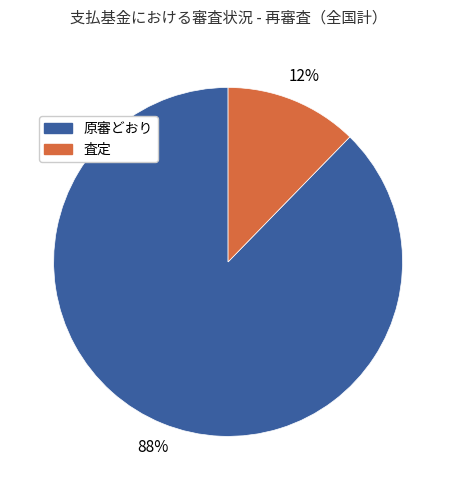

To the nearest percent, what is the average slice percentage?

50%